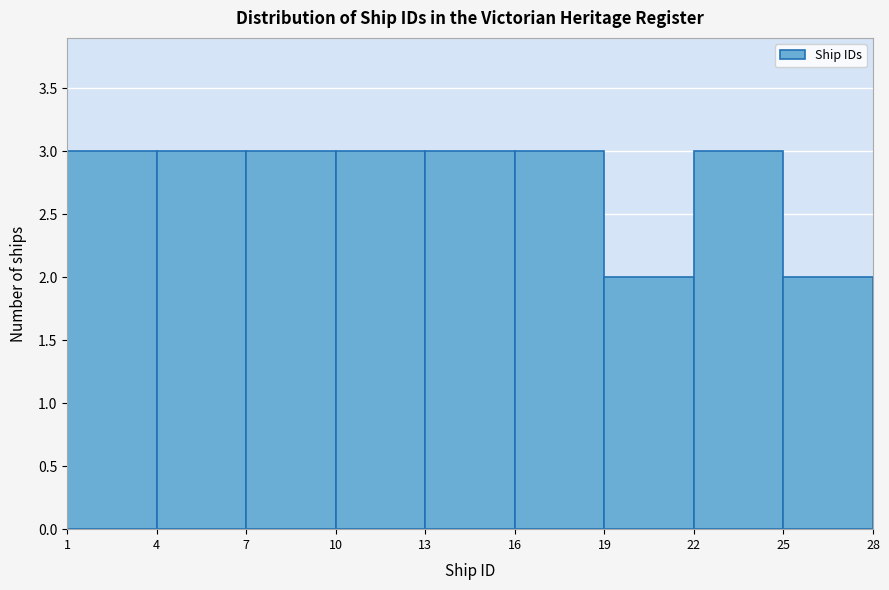

Reading left to right, list every bar in this chart as the range it spans on the x-axis followed by its height. The values are not printed on the chart, so give them approximately, as read against the axis.

1 to 4: 3
4 to 7: 3
7 to 10: 3
10 to 13: 3
13 to 16: 3
16 to 19: 3
19 to 22: 2
22 to 25: 3
25 to 28: 2